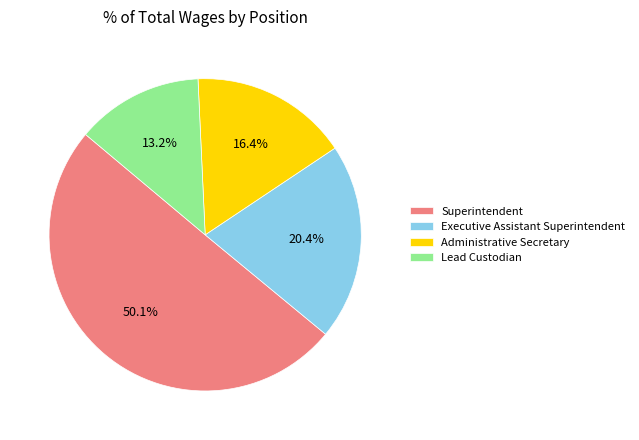

The Lead Custodian slice represents 13% of the pie. True or false?

True